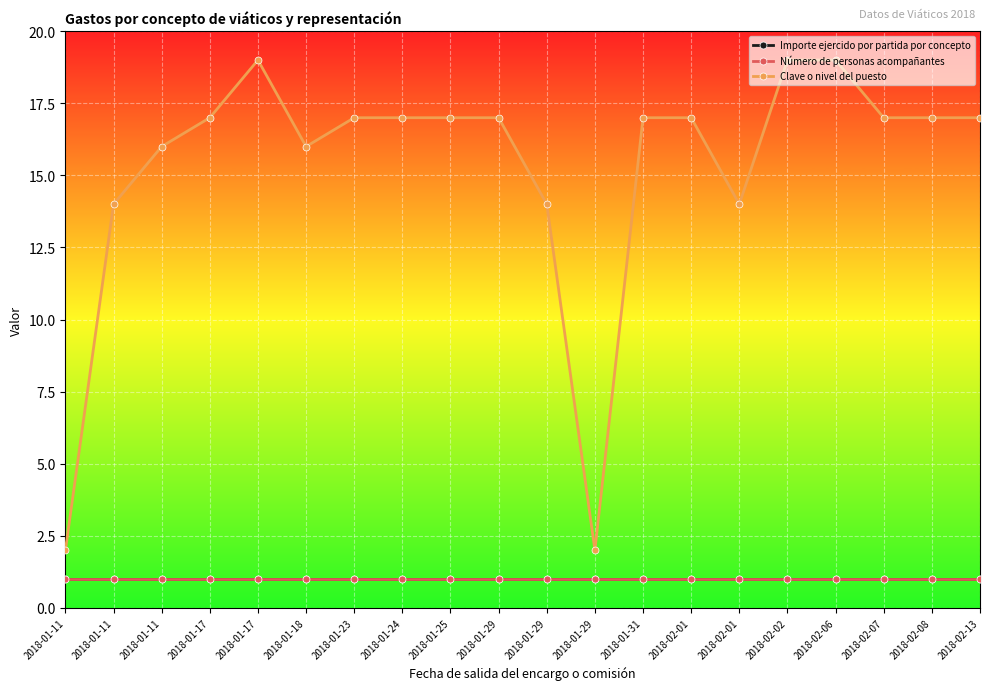

What is the spread (max minus min) of values at 2018-02-06?

18